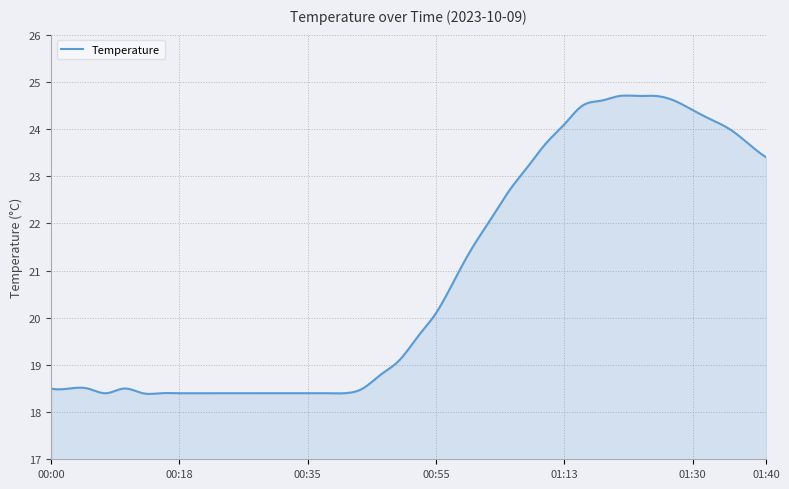

What is the smallest value displayed?

18.4